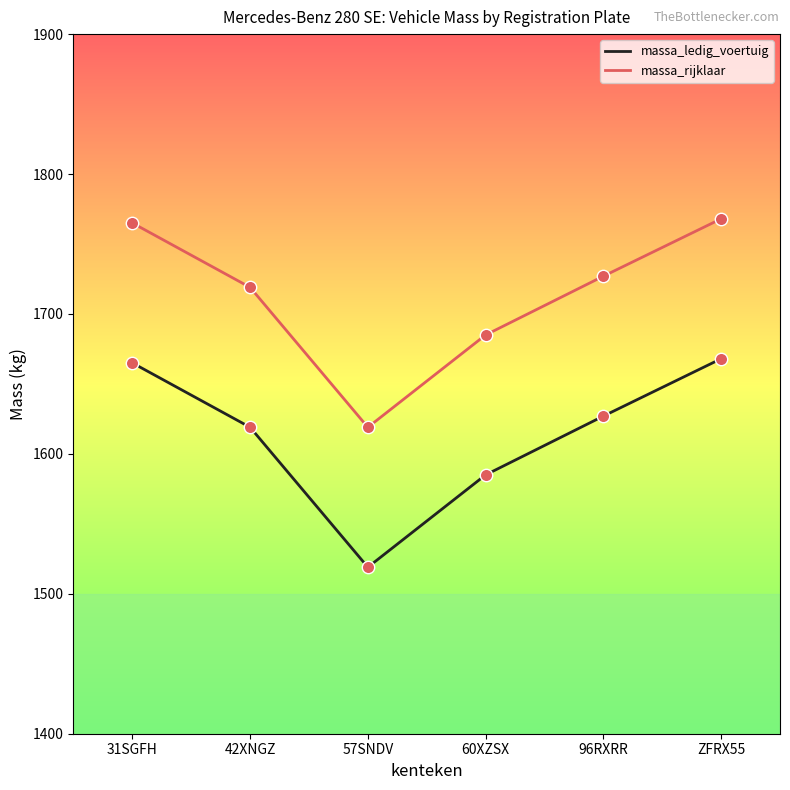

What are all the series names shown in the legend?

massa_ledig_voertuig, massa_rijklaar